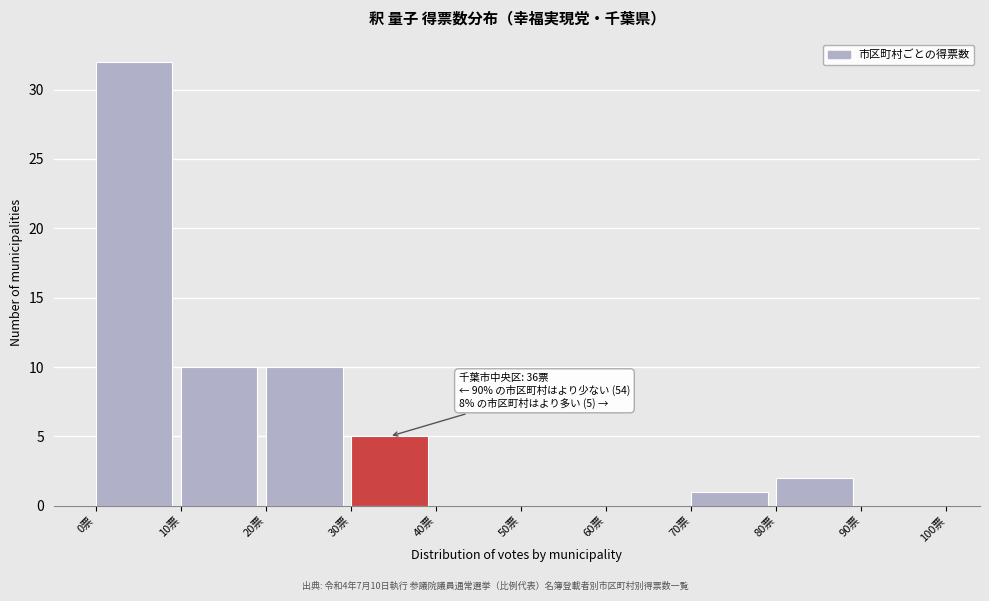

Over which range of the x-axis is the bar tallest?

0 to 10